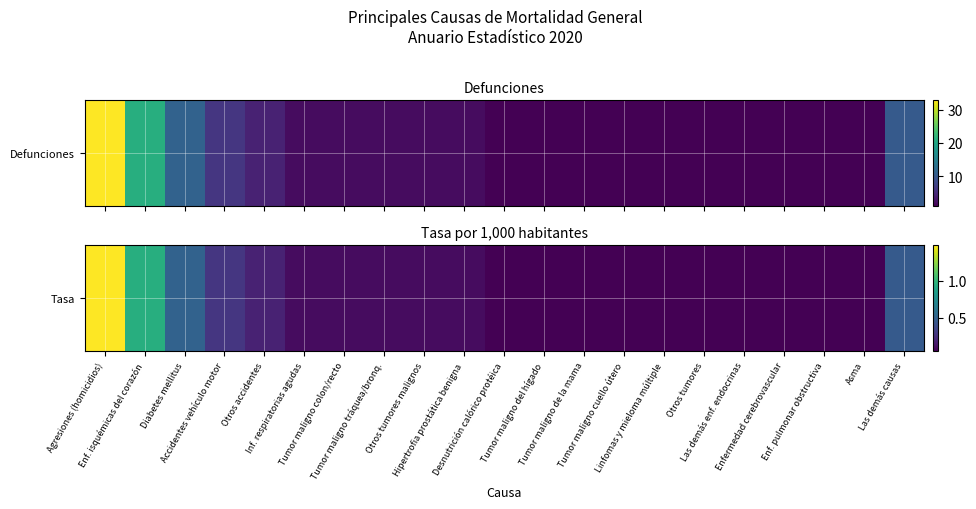

Which has a higher value, Otros tumores malignos or Tumor maligno tráquea/bronq.?

Otros tumores malignos